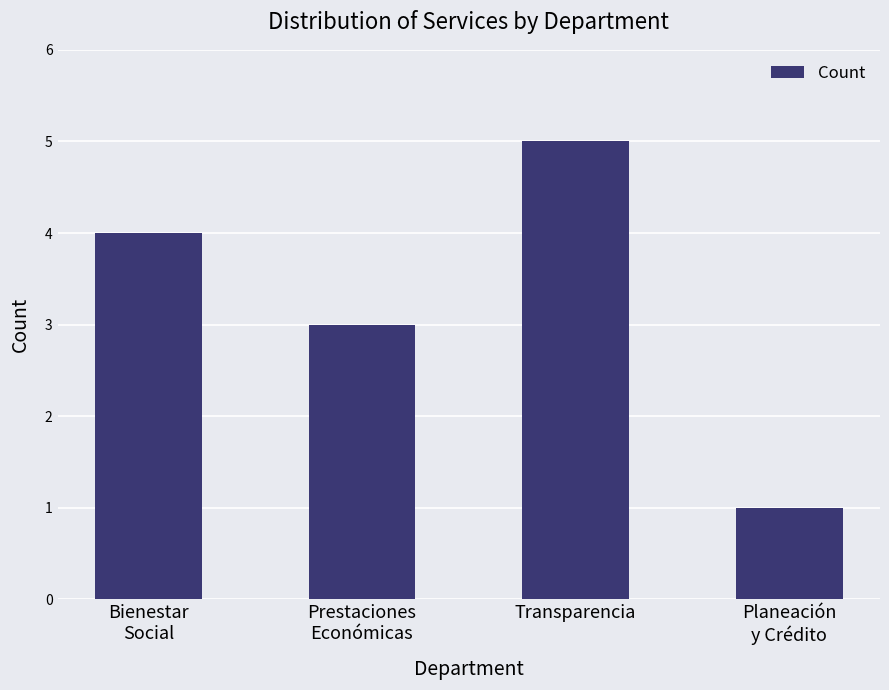

How many data points are less than 4?

2